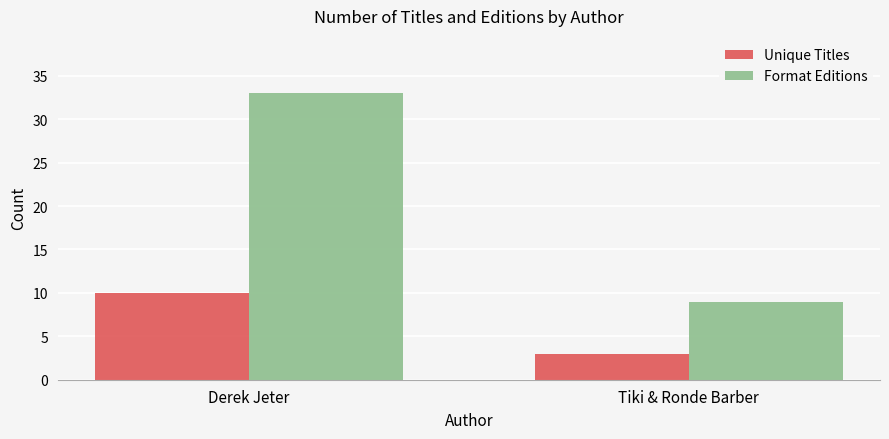

What is the lowest value of the Unique Titles series?

3